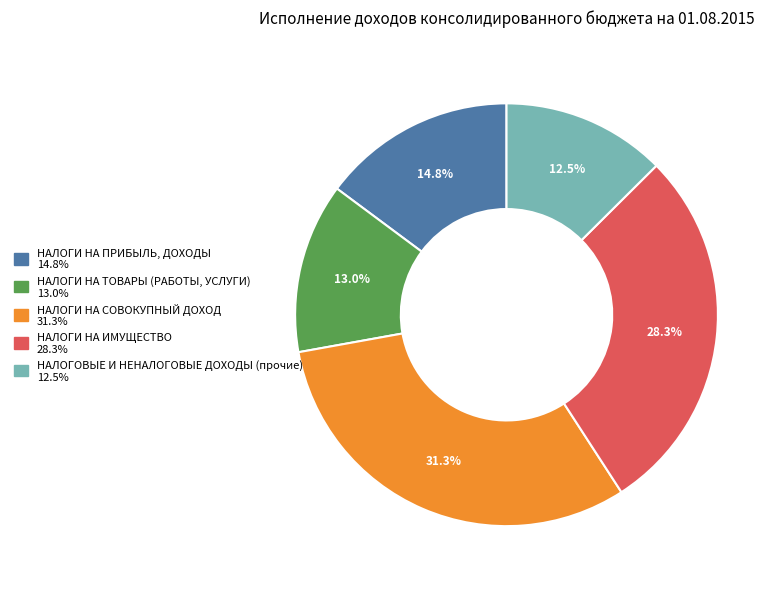

How many slices are in this pie chart?

5